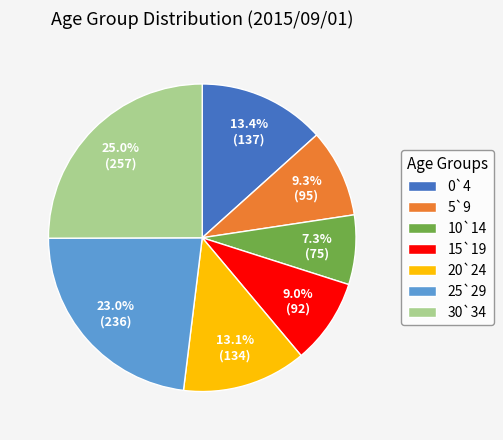

How many segments does this pie chart have?

7